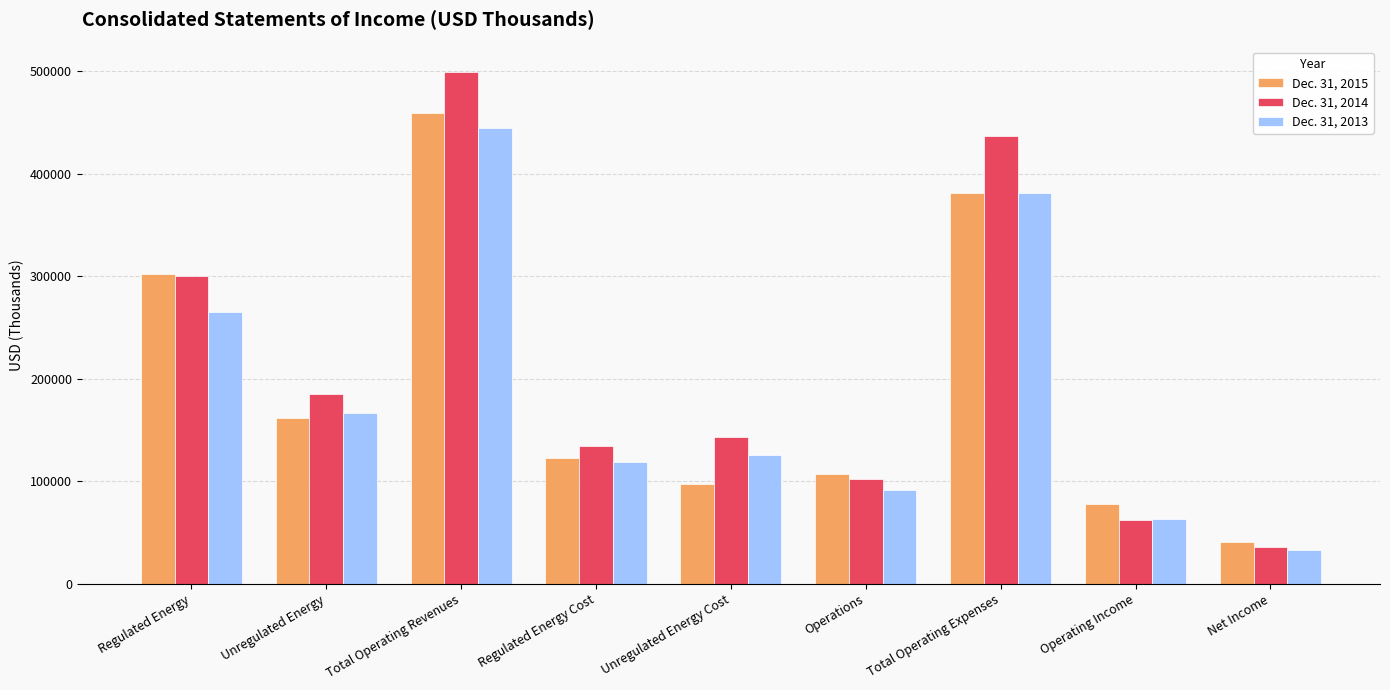

List the labels in order of Dec. 31, 2015 value, smallest first.

Net Income, Operating Income, Unregulated Energy Cost, Operations, Regulated Energy Cost, Unregulated Energy, Regulated Energy, Total Operating Expenses, Total Operating Revenues